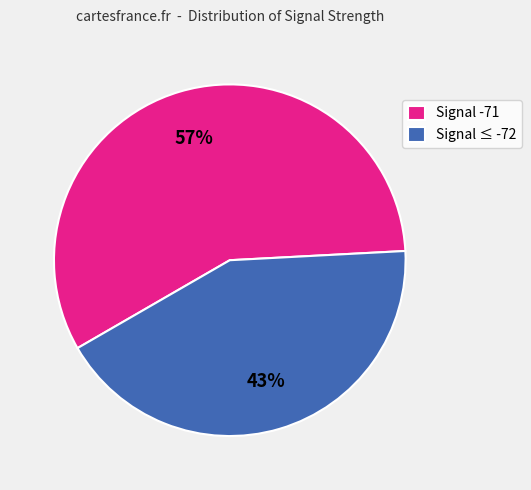

Which has a higher value, Signal ≤ -72 or Signal -71?

Signal -71